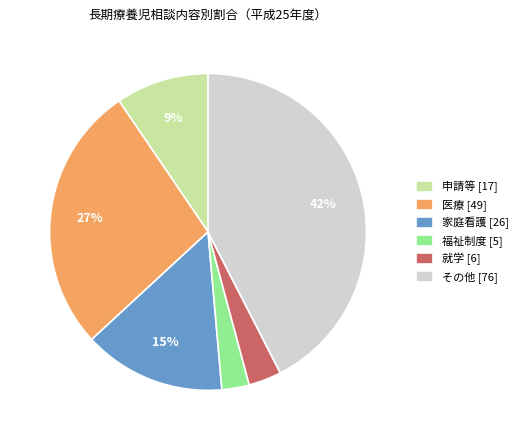

Between その他 [76] and 就学 [6], which is larger?

その他 [76]